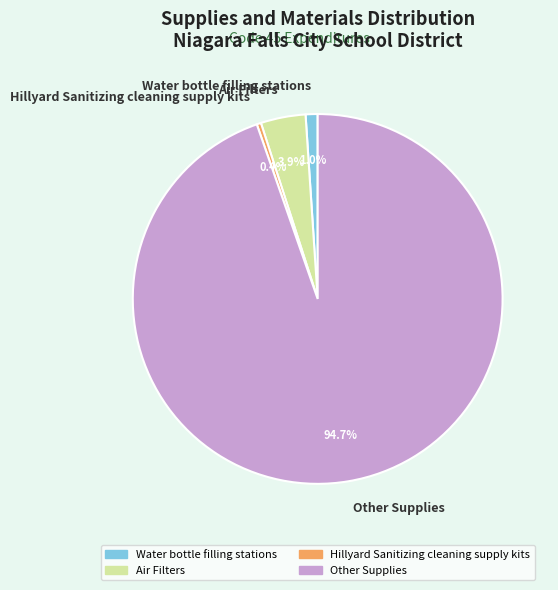

Approximately how many times larger is the value at Water bottle filling stations compared to Air Filters?

0.3